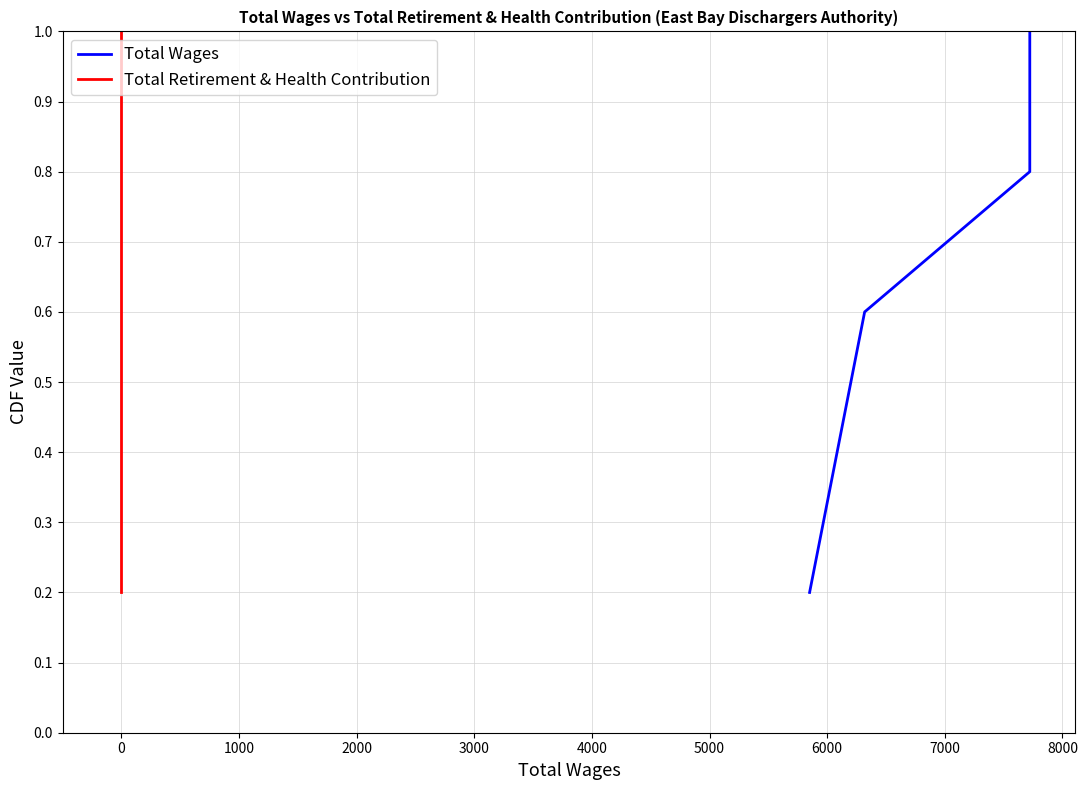

What is the smallest value displayed?

0.2